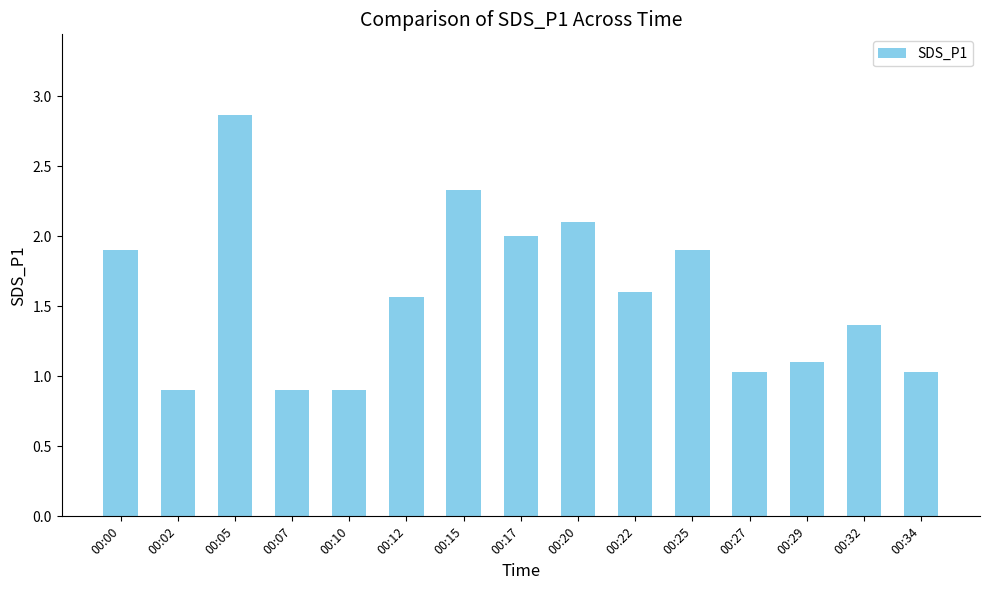

Reading left to right, list all the values displayed in this chart.

1.9	0.9	2.9	0.9	0.9	1.6	2.3	2.0	2.1	1.6	1.9	1.0	1.1	1.4	1.0